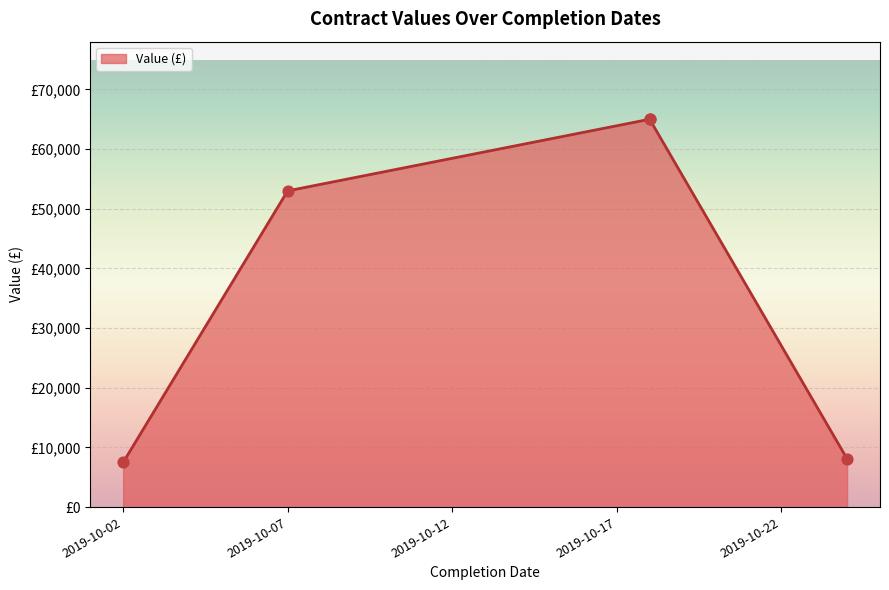

Between 2019-10-18 and 2019-10-02, which is larger?

2019-10-18